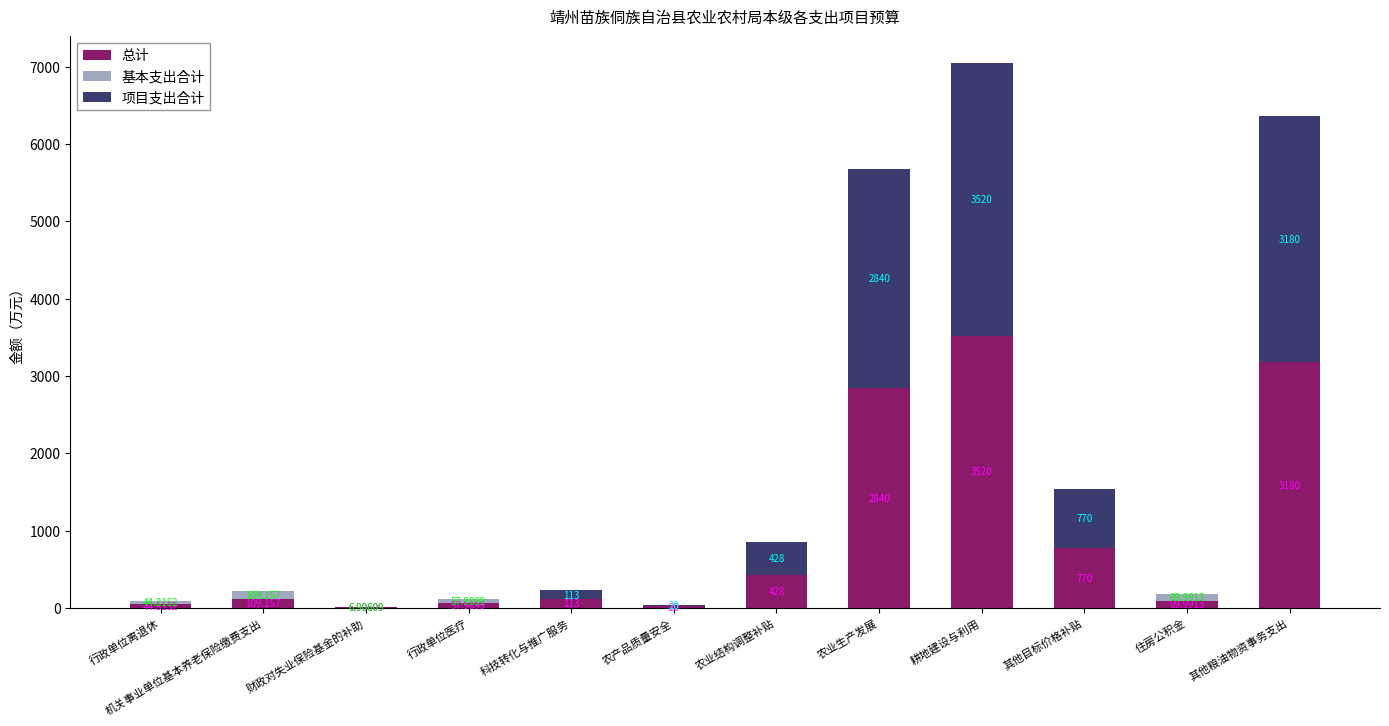

At which category is the sum across all series the highest?

耕地建设与利用